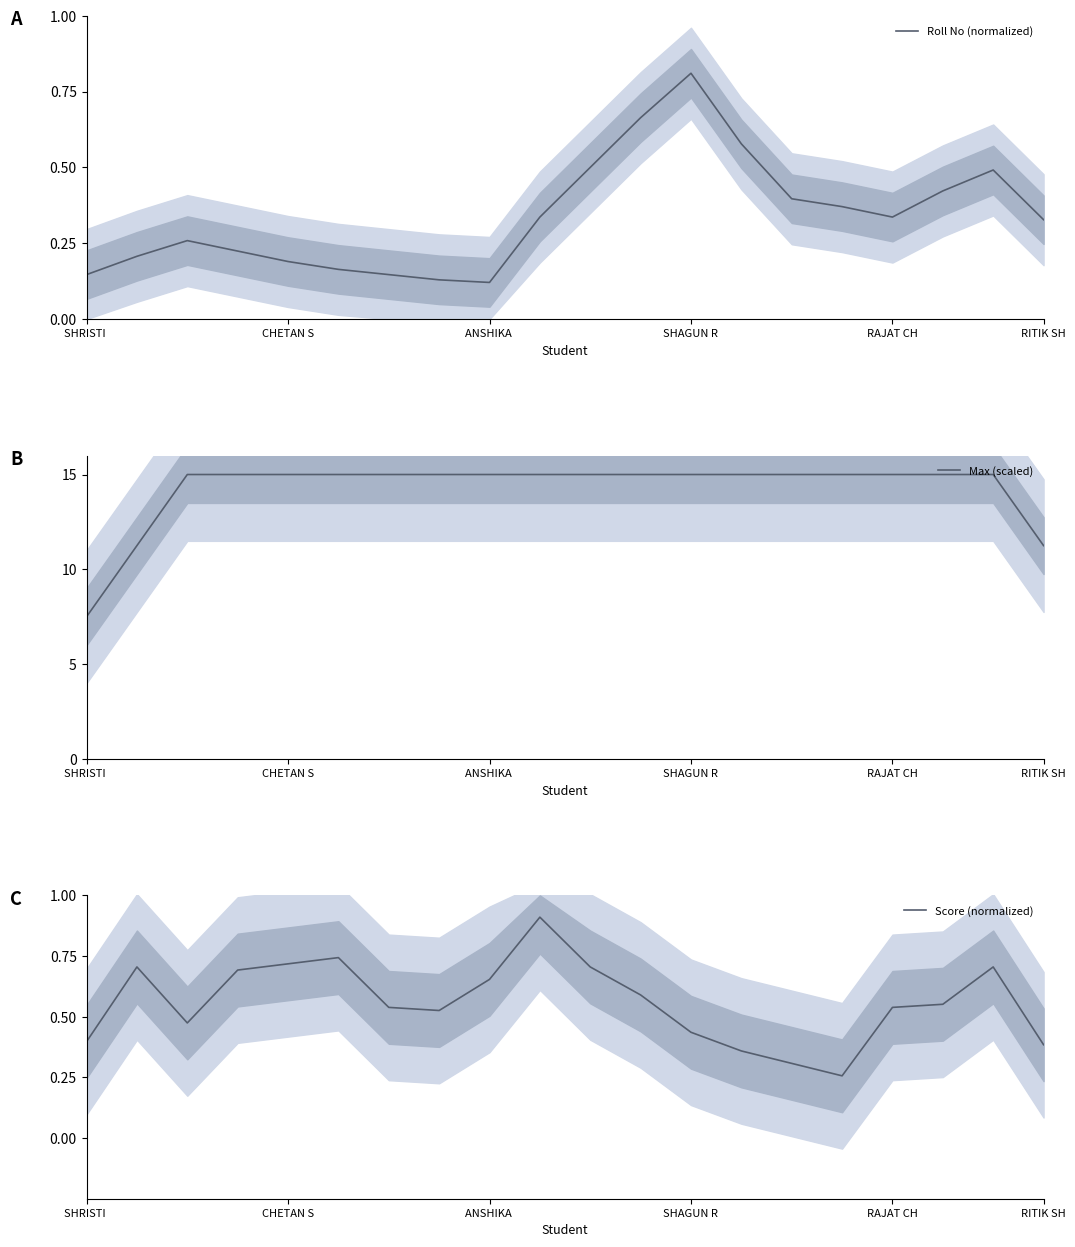

What is the difference between the highest and lowest values at 14?

14.7